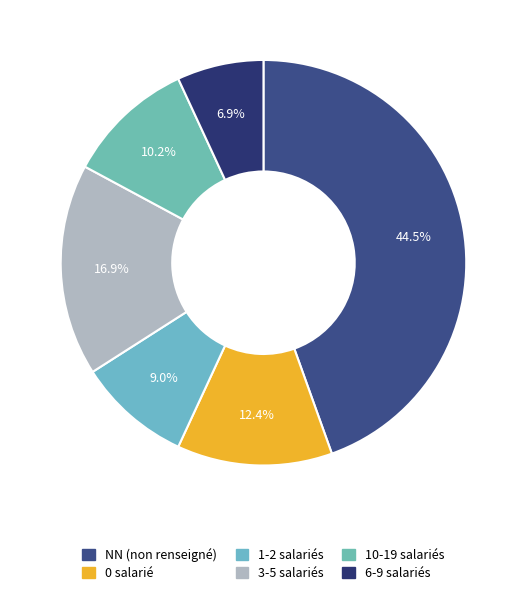

How many slices are in this pie chart?

6